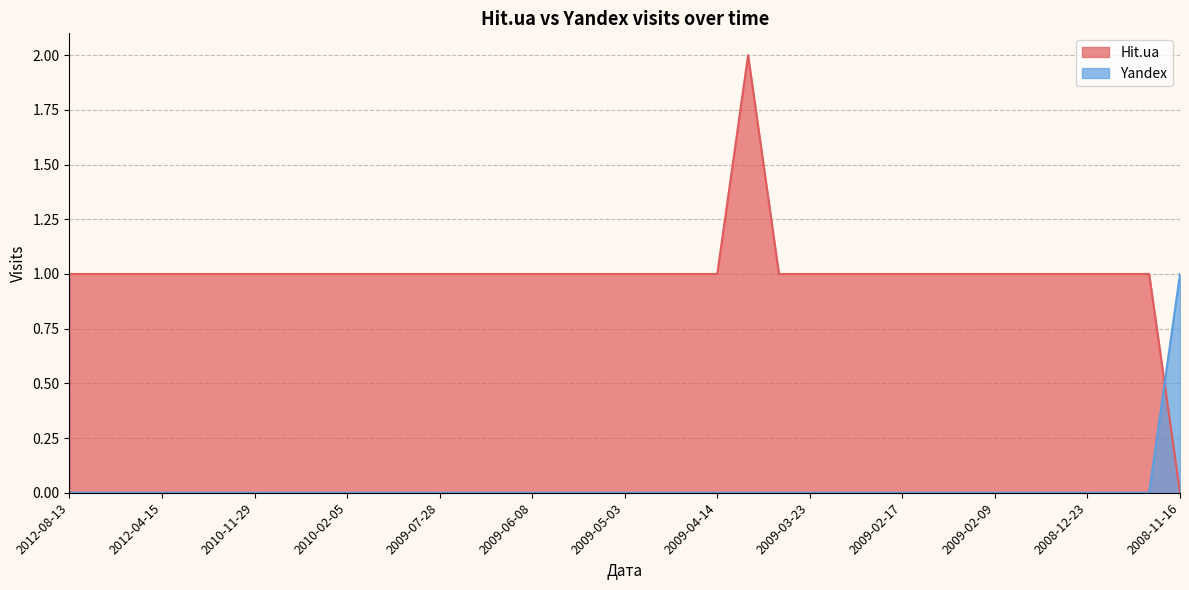

What is the maximum value for Yandex?

1